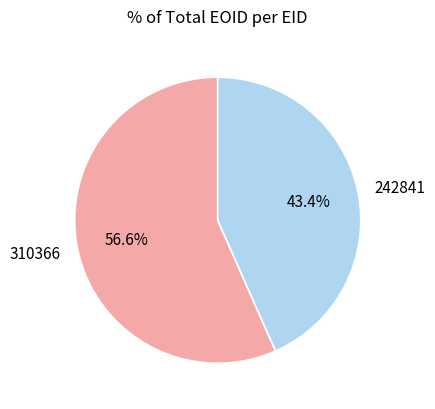

To the nearest percent, what portion does 242841 represent?

43%